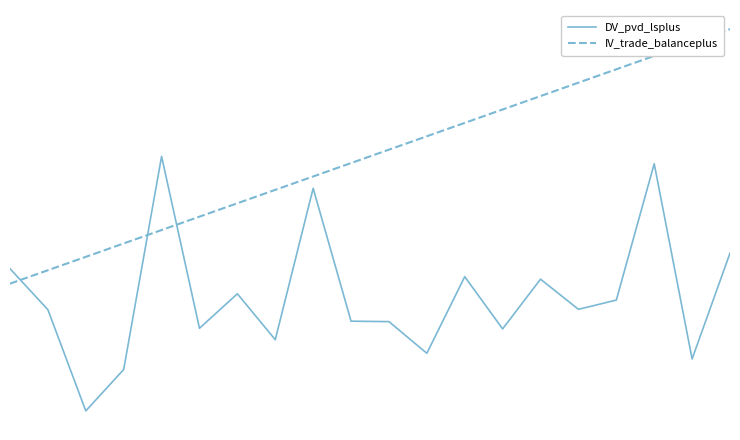

List the series in order of their peak value, lowest first.

DV_pvd_lsplus, IV_trade_balanceplus